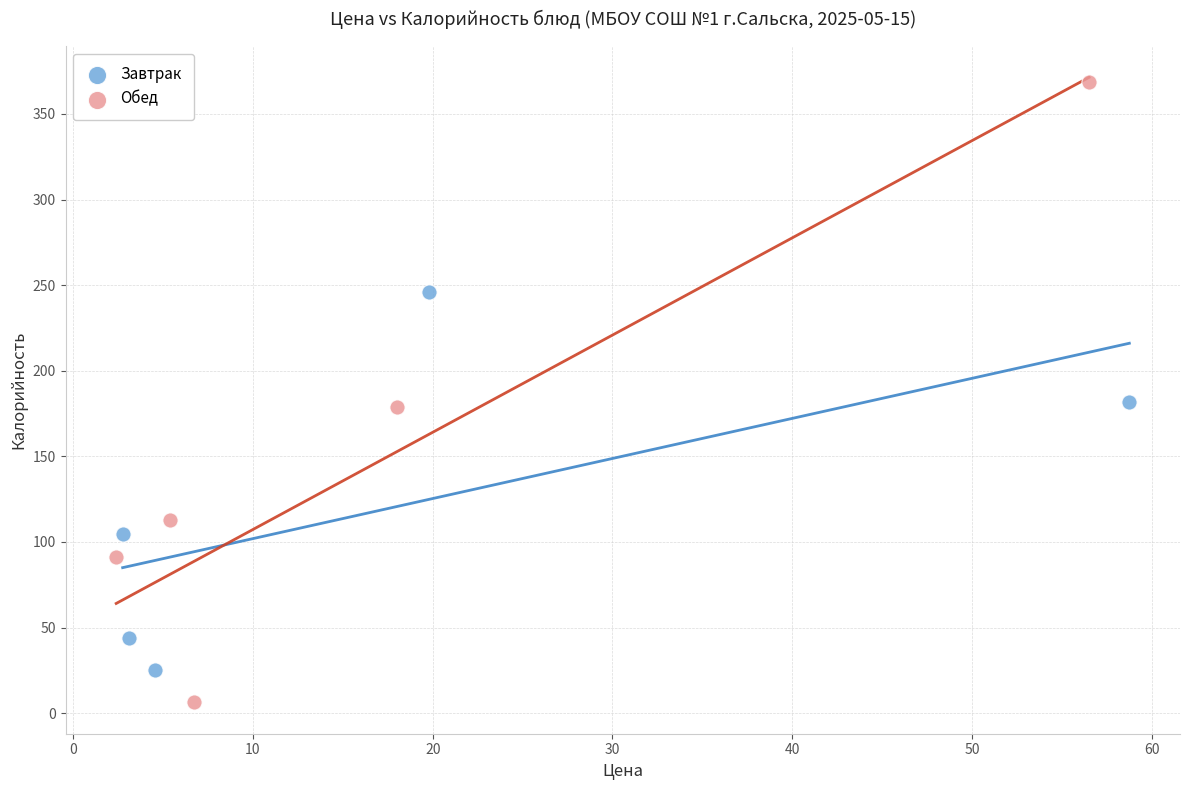

Which series reaches the maximum Y coordinate?

Обед